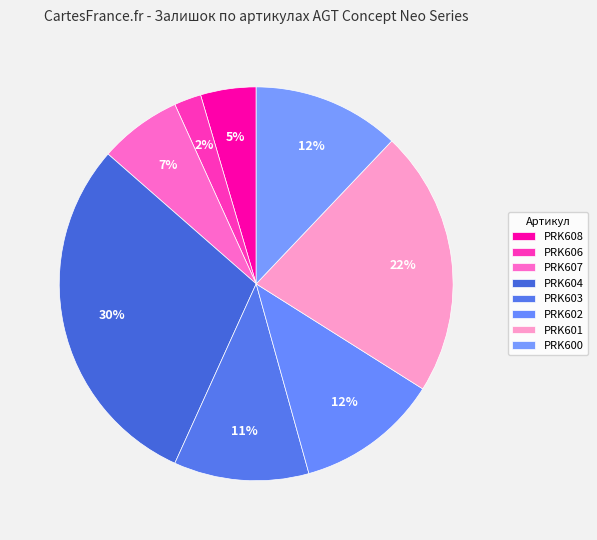

To the nearest percent, what percentage of the pie is PRK604?

30%